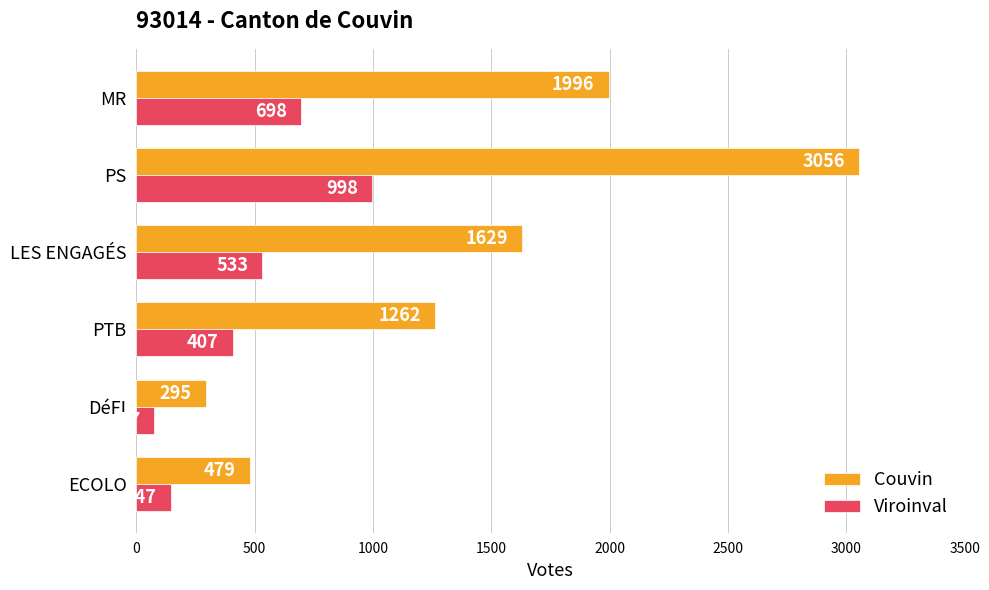

What is the sum of all Viroinval values?

2860